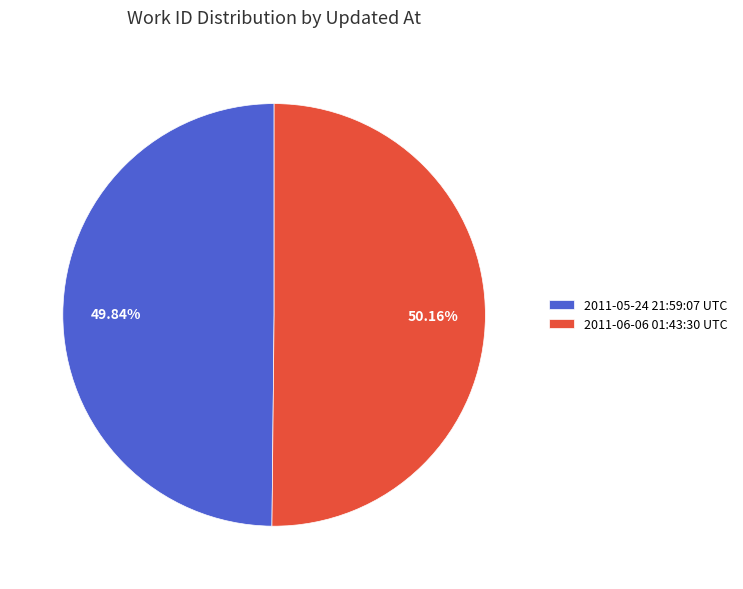

The 2011-05-24 21:59:07 UTC slice represents 50% of the pie. True or false?

True